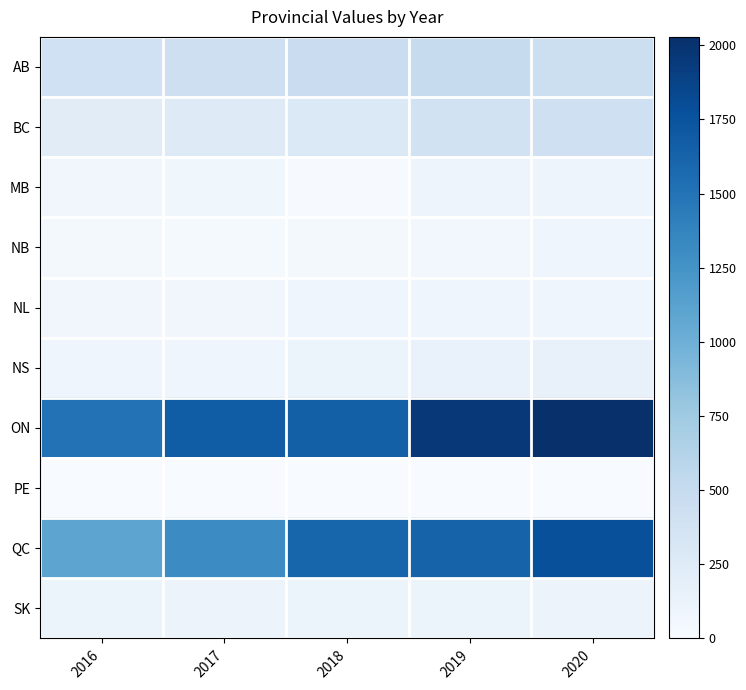

Reading left to right, what are all the values shown in this chart?

AB: 2016=407.0	2017=428.0	2018=466.9	2019=498.1	2020=438.1
BC: 2016=226.0	2017=248.0	2018=277.3	2019=387.9	2020=421.3
MB: 2016=65.0	2017=72.0	2018=15.1	2019=99.7	2020=98.0
NB: 2016=36.0	2017=30.0	2018=32.6	2019=47.8	2020=81.2
NL: 2016=66.0	2017=65.0	2018=81.5	2019=94.1	2020=90.3
NS: 2016=86.0	2017=93.0	2018=105.3	2019=136.3	2020=146.4
ON: 2016=1509.0	2017=1672.0	2018=1655.0	2019=1962.3	2020=2028.0
PE: 2016=0.0	2017=0.0	2018=7.0	2019=7.0	2020=6.0
QC: 2016=1098.0	2017=1313.0	2018=1614.7	2019=1630.5	2020=1777.4
SK: 2016=104.0	2017=116.0	2018=108.0	2019=121.6	2020=112.3